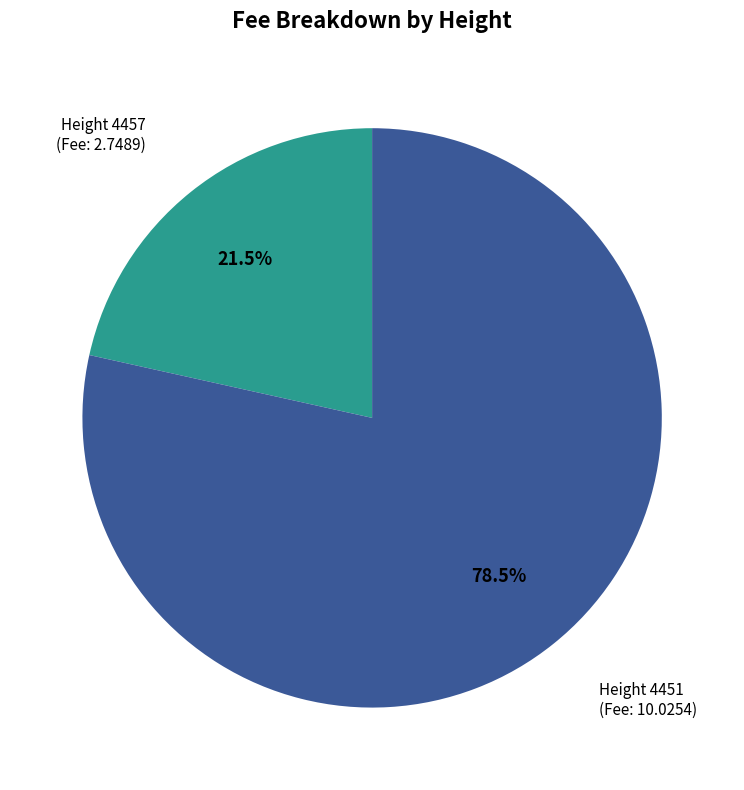

Does any single category account for the majority?

Yes